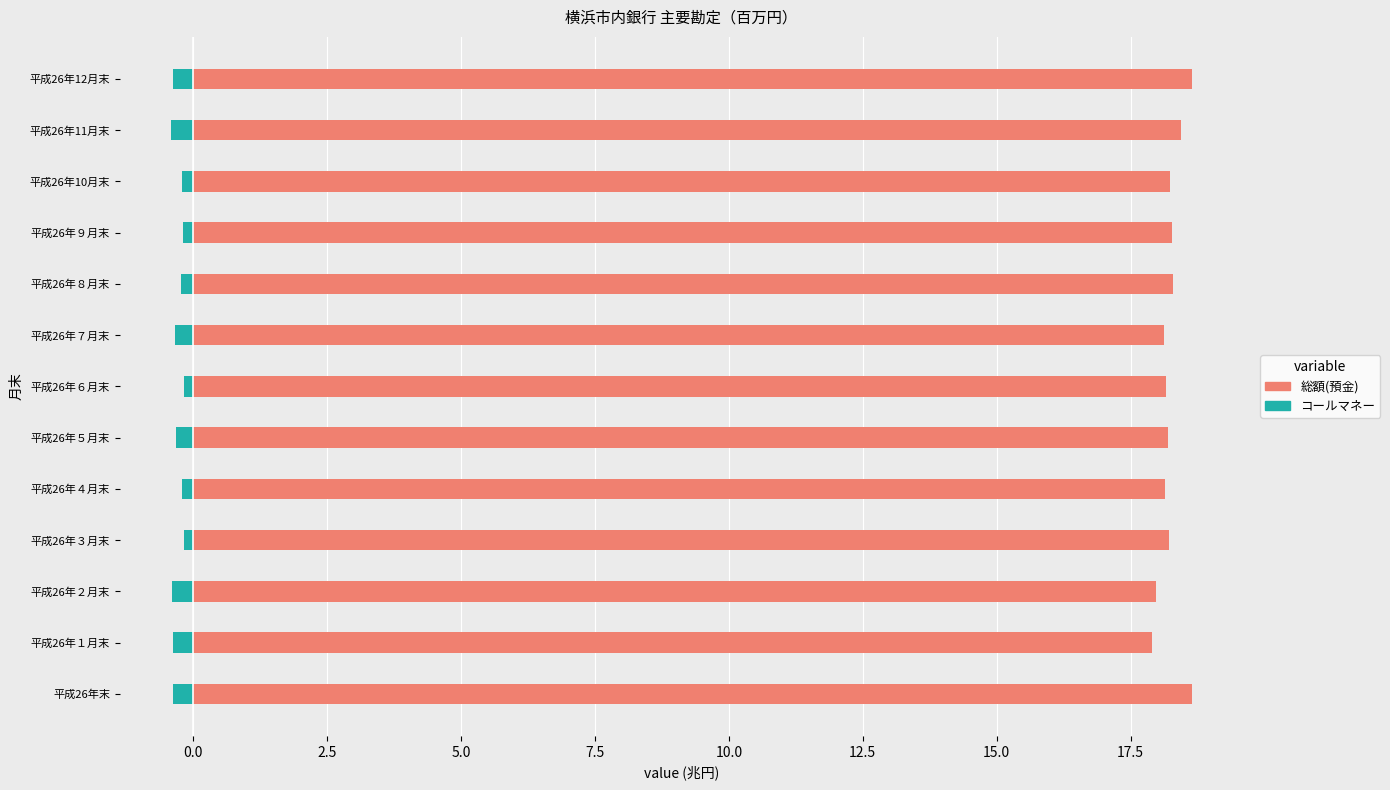

How many bars are there in total?

26